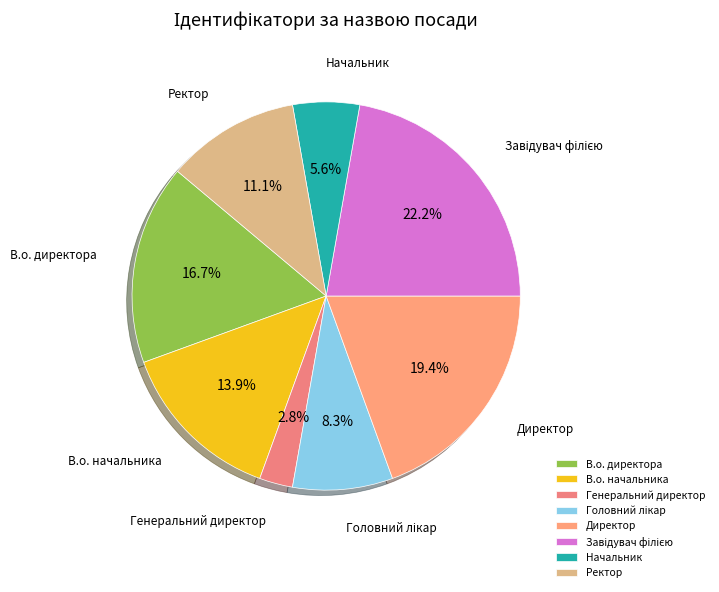

To the nearest percent, what is the average slice percentage?

12%